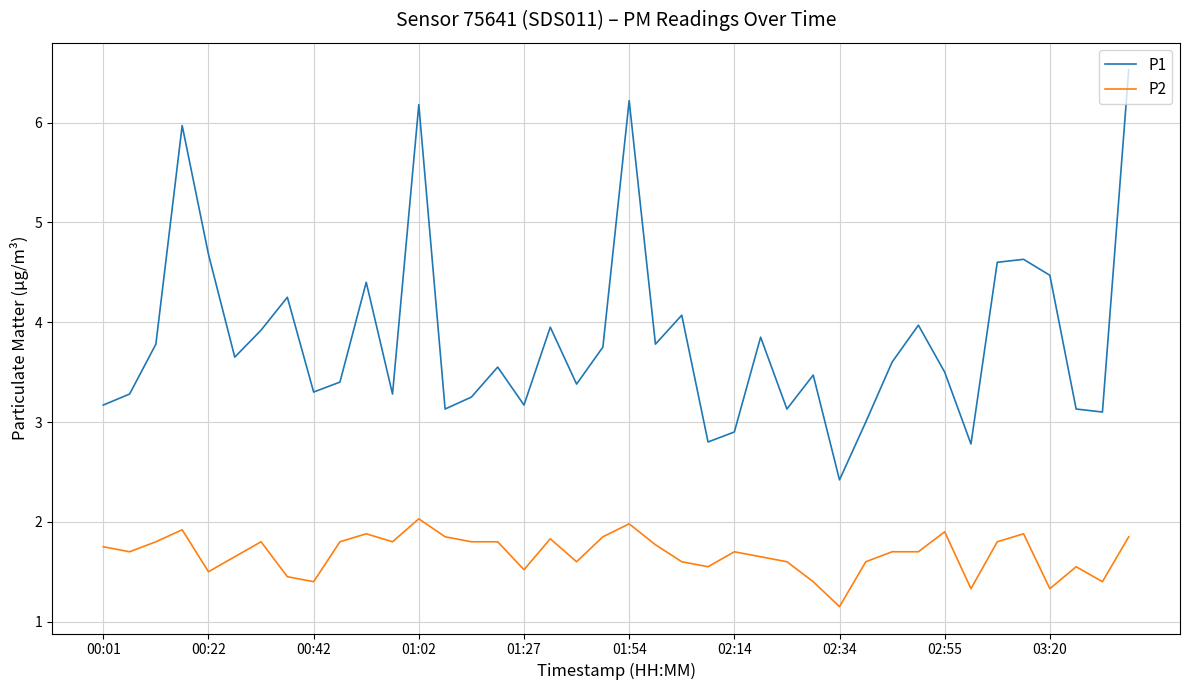

Which series has the largest range (max minus min)?

P1